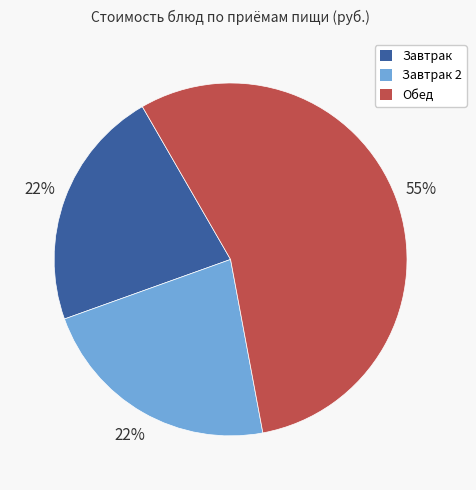

To the nearest percent, what is the average slice percentage?

33%